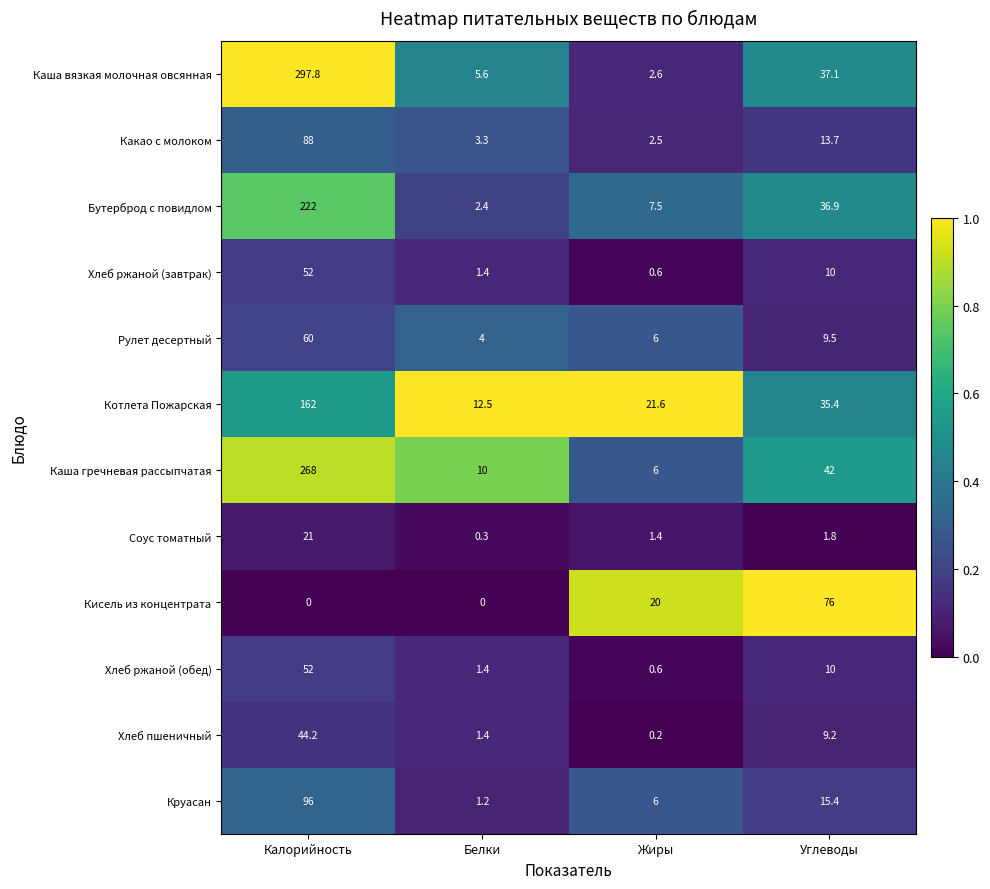

At which label is Каша вязкая молочная овсянная closest to 150?

Углеводы